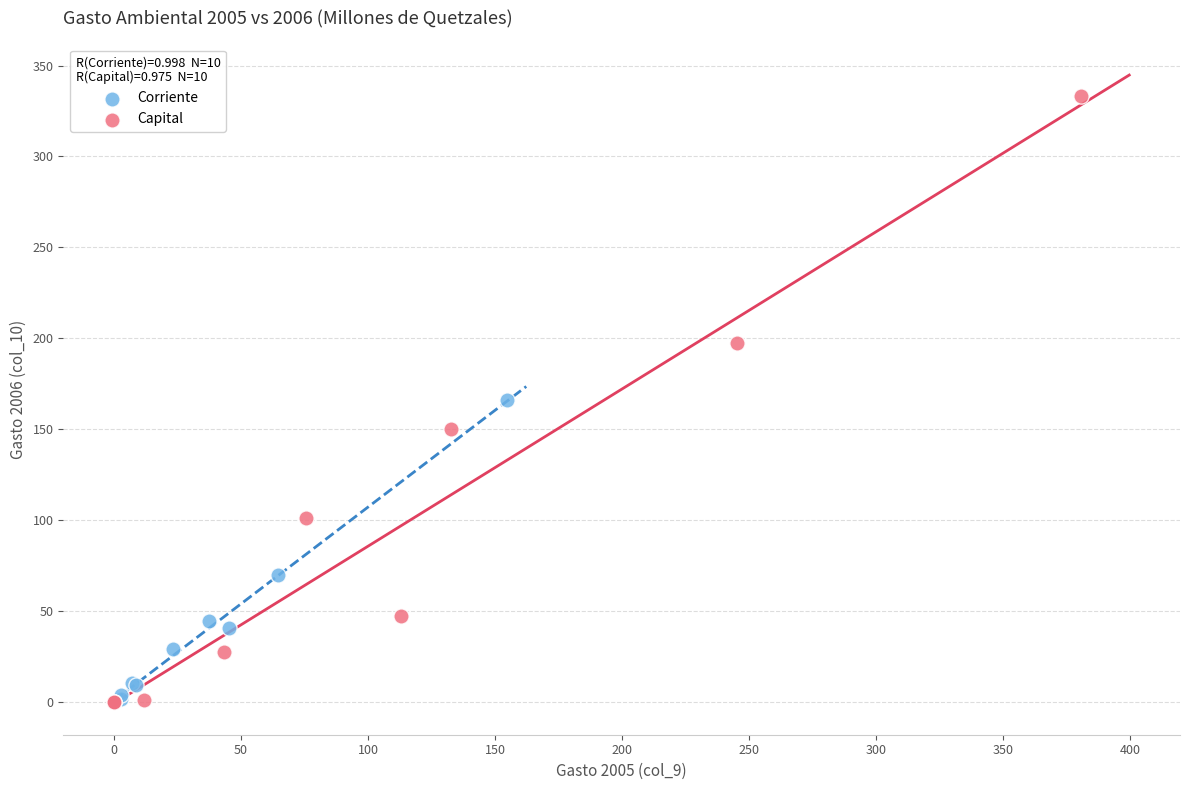

Which series contains the highest Y value?

Capital